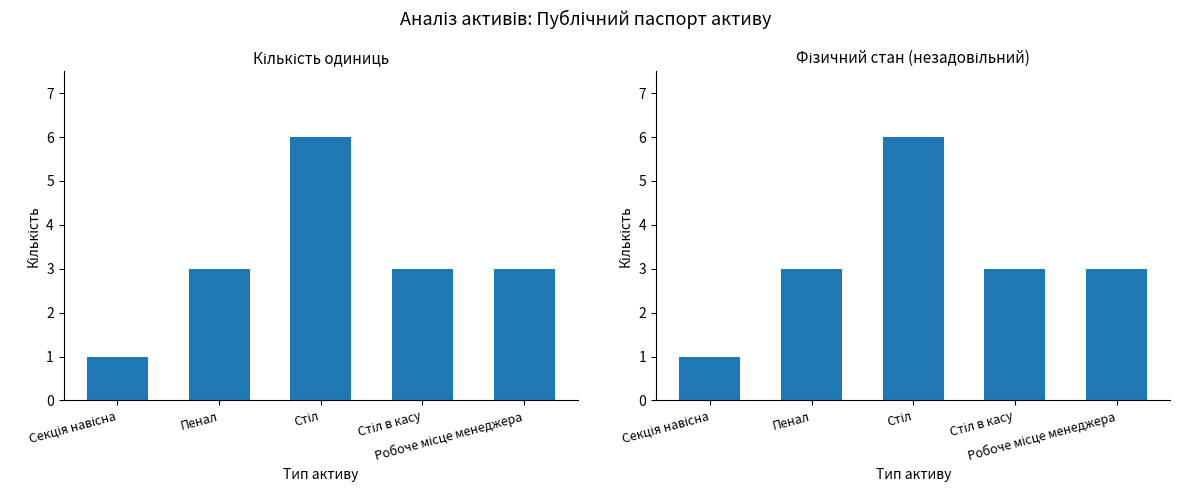

Rank the series at Секція навісна from highest to lowest value.

Кількість одиниць, Незадовільний стан